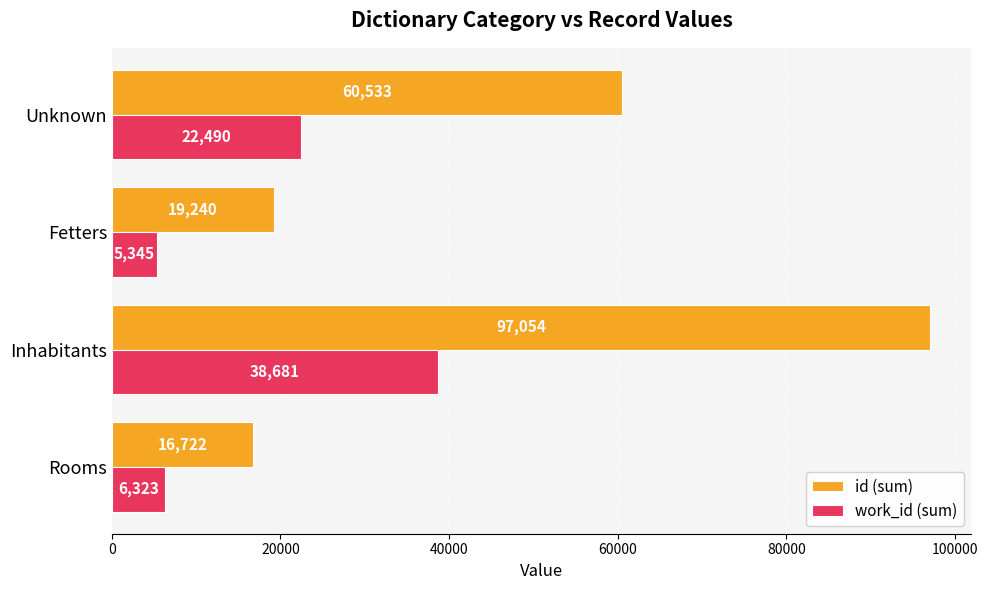

Which series has the largest total across all categories?

id (sum)